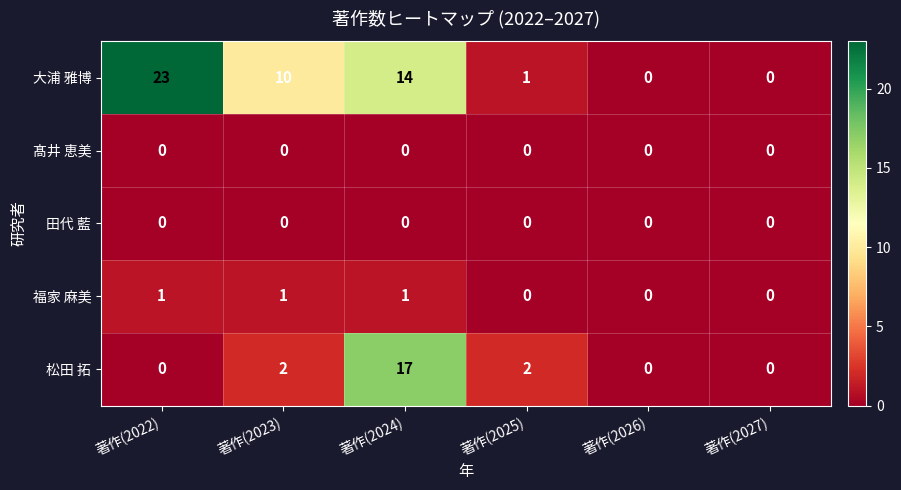

What is the maximum value shown in the chart?

23